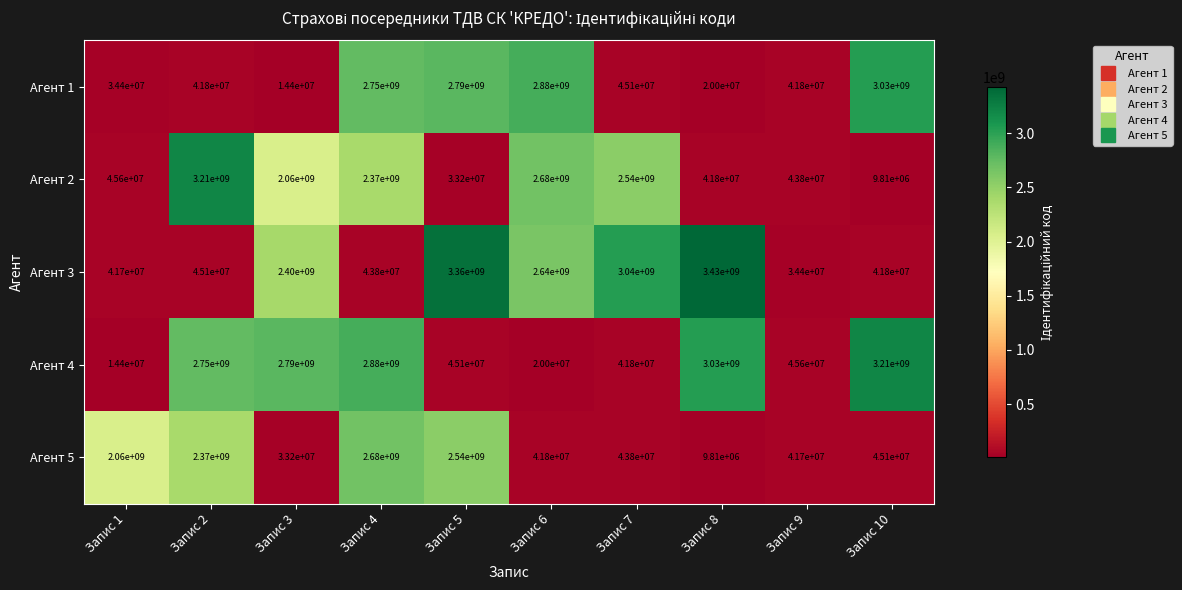

How many distinct data groups are displayed?

5